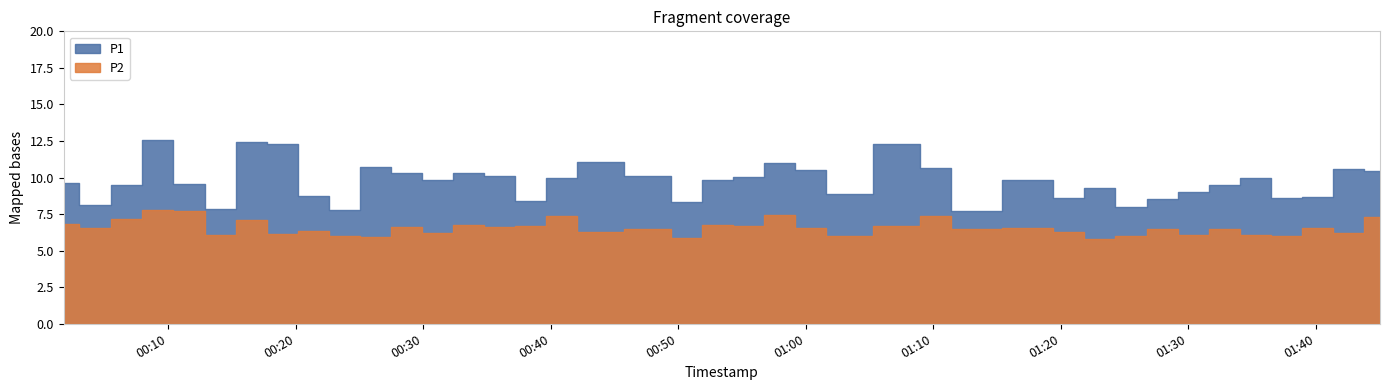

At which category is the sum across all series the highest?

2023-07-13T00:09:10